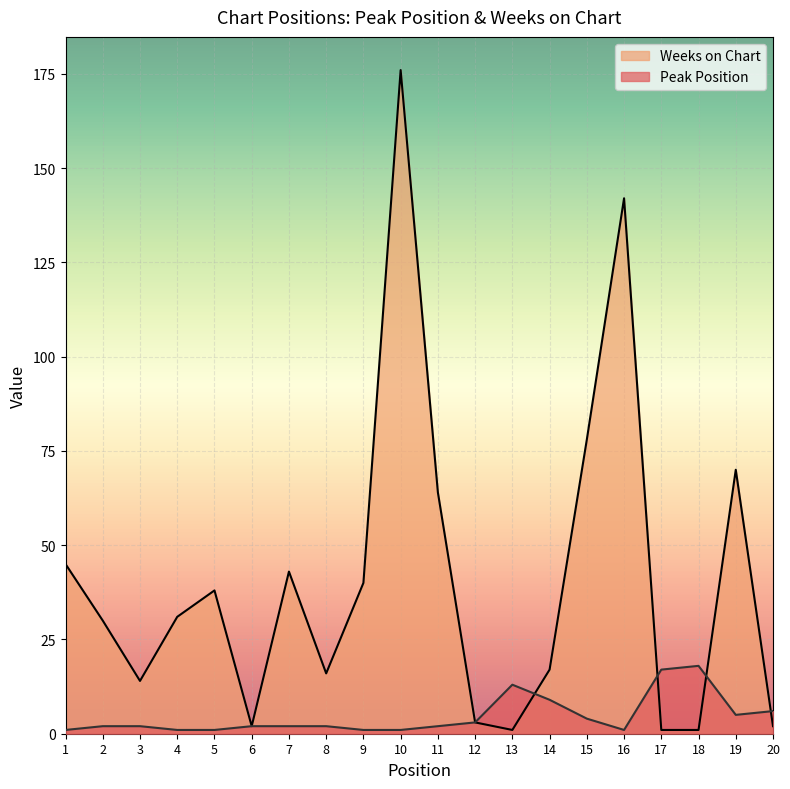

What is the difference between the highest and lowest values at 9?

39